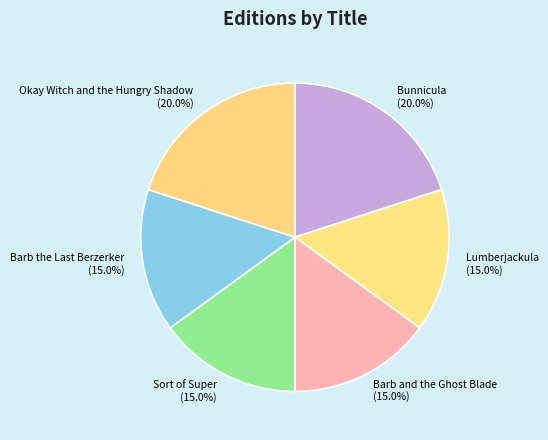

Does Lumberjackula account for over 50% of the chart?

No